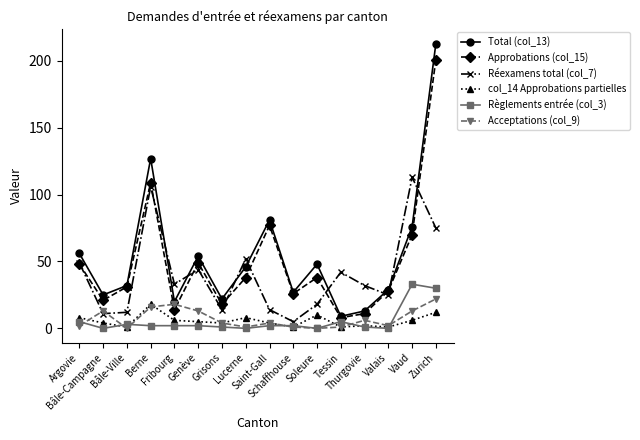

Is the value of col_14 Approbations partielles at Tessin greater than the value of Acceptations (col_9) at Vaud?

No